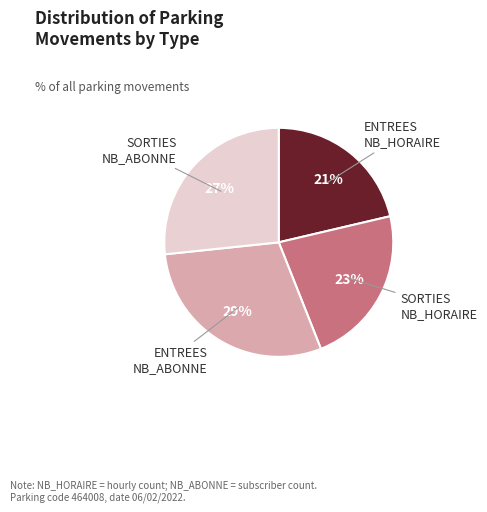

To the nearest percent, what is the difference between the largest and smallest slice percentages?

8%